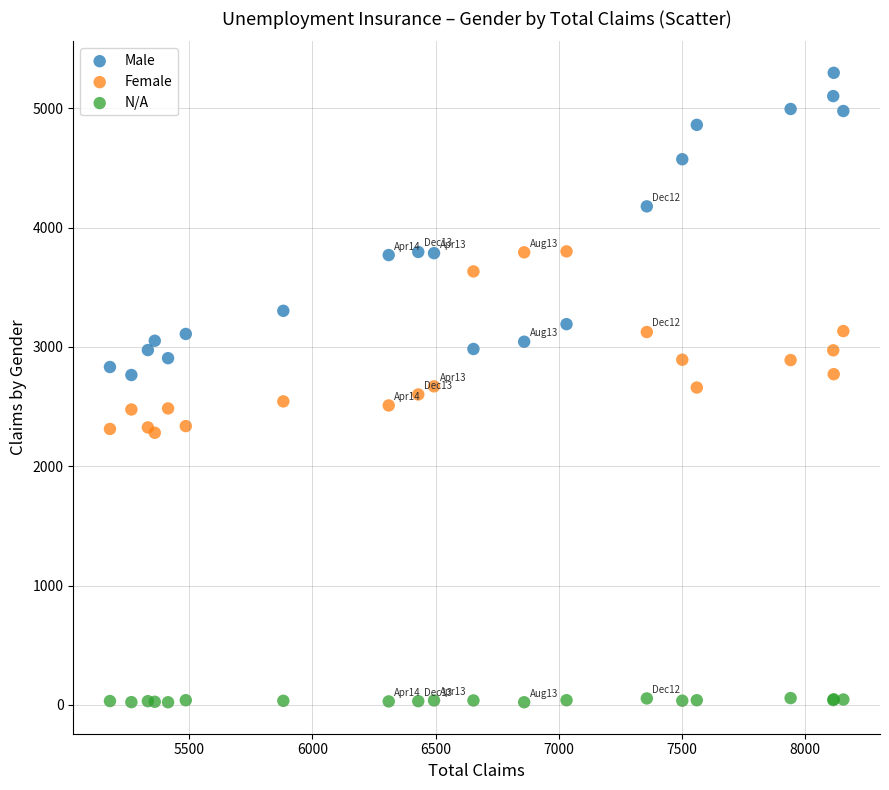

Which series contains the highest Y value?

Male